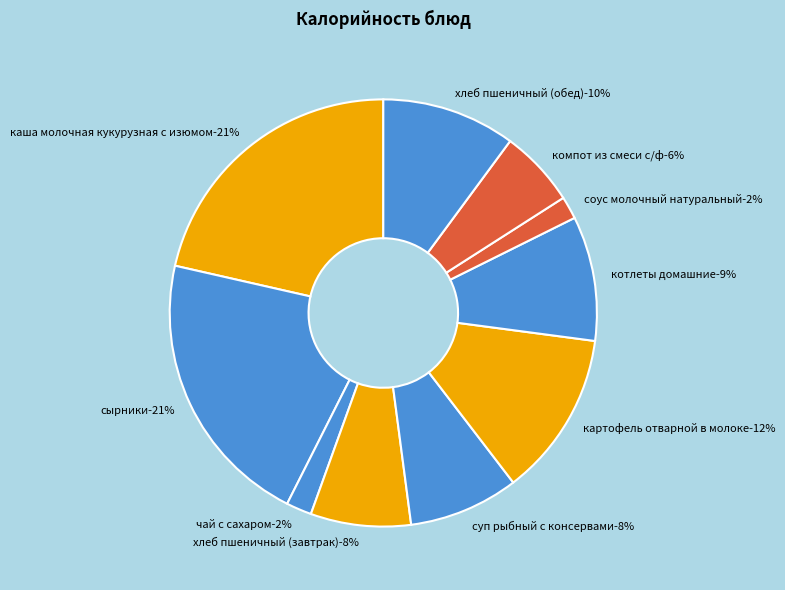

What percentage is the каша молочная кукурузная с изюмом slice, to the nearest percent?

21%